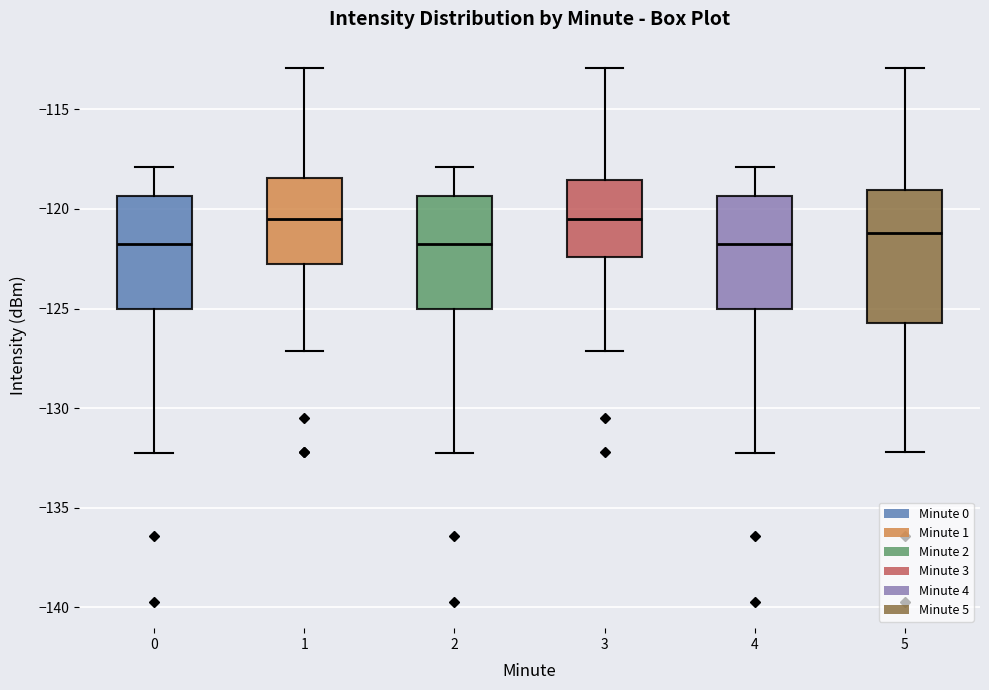

Where does the upper whisker of the box at x = 4 end on the y-axis? The values are not printed on the chart, so give them approximately, as read against the axis.

-118.0